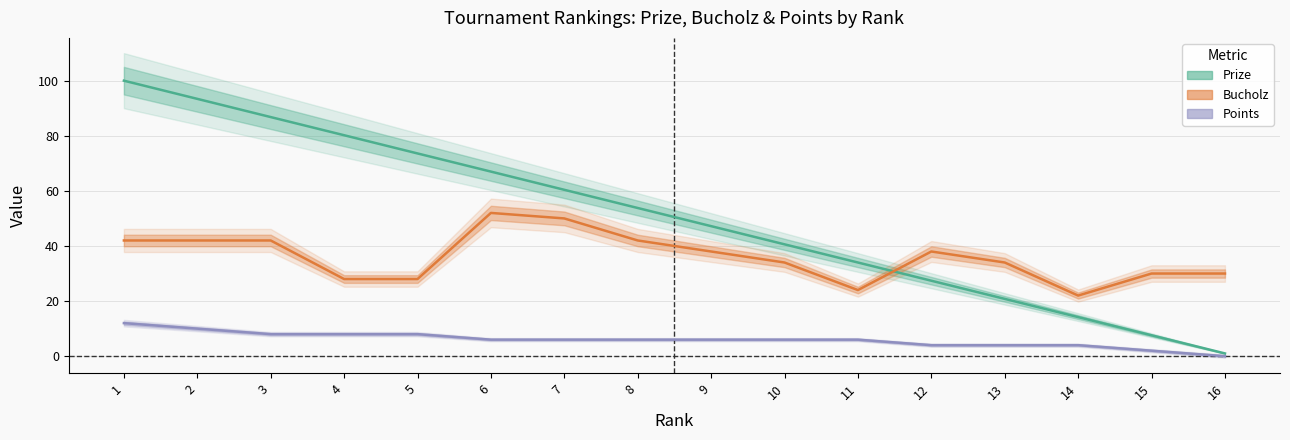

At which category is the sum across all series the highest?

1